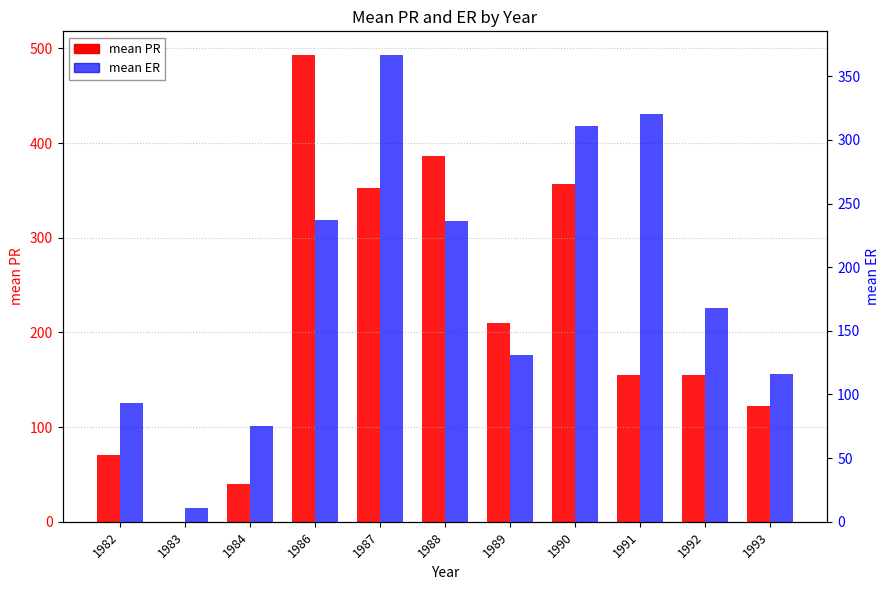

True or false: mean ER has a value of 320.3 at 1991.

True